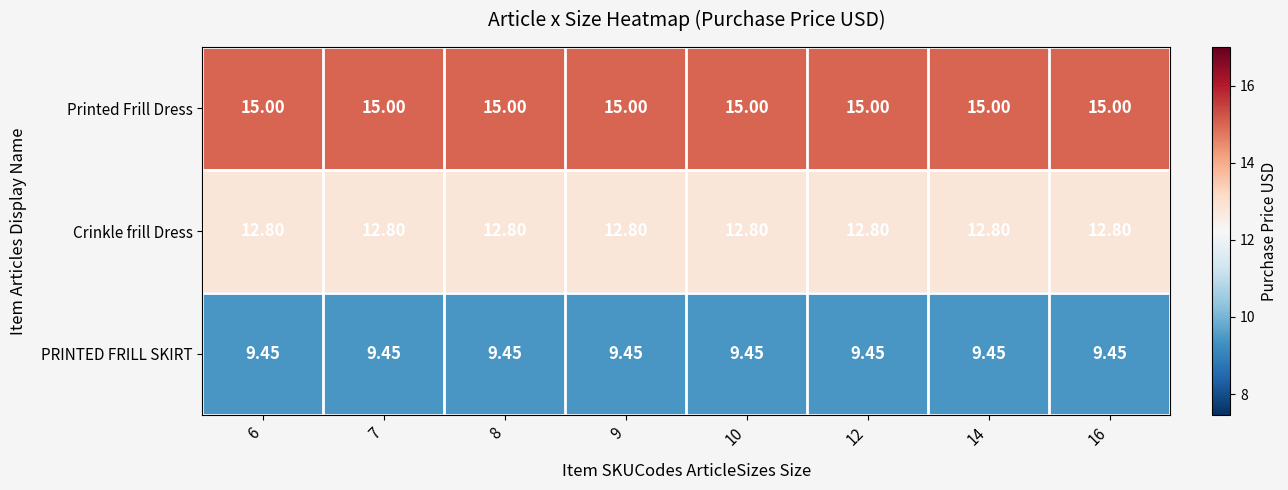

Which series has the largest total across all categories?

Printed Frill Dress